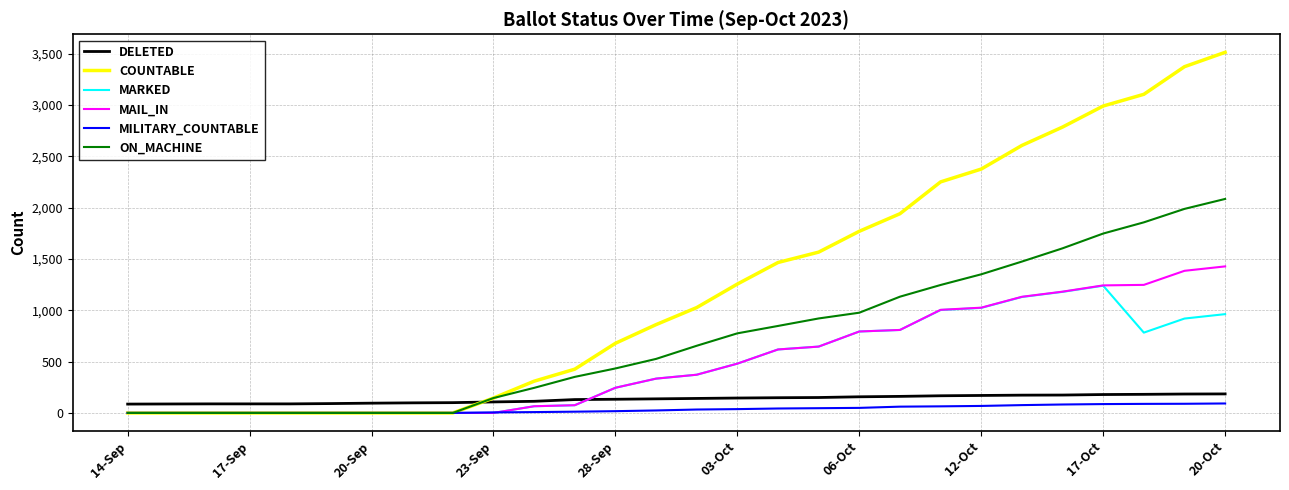

What is the average value of the DELETED series?

134